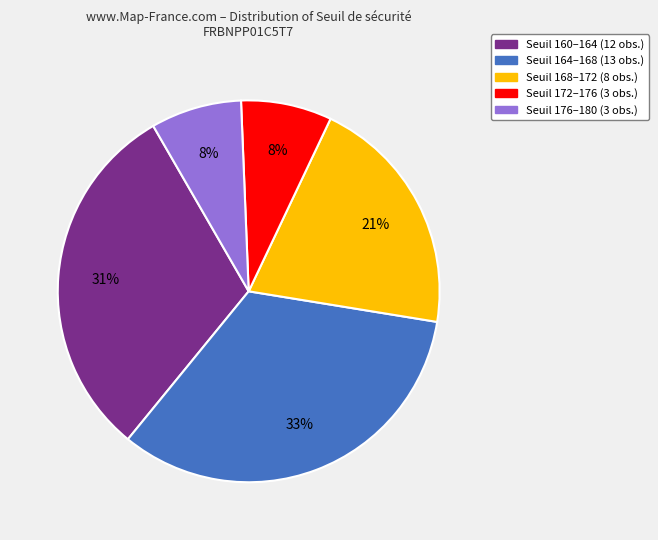

Is there a majority slice in this chart?

No